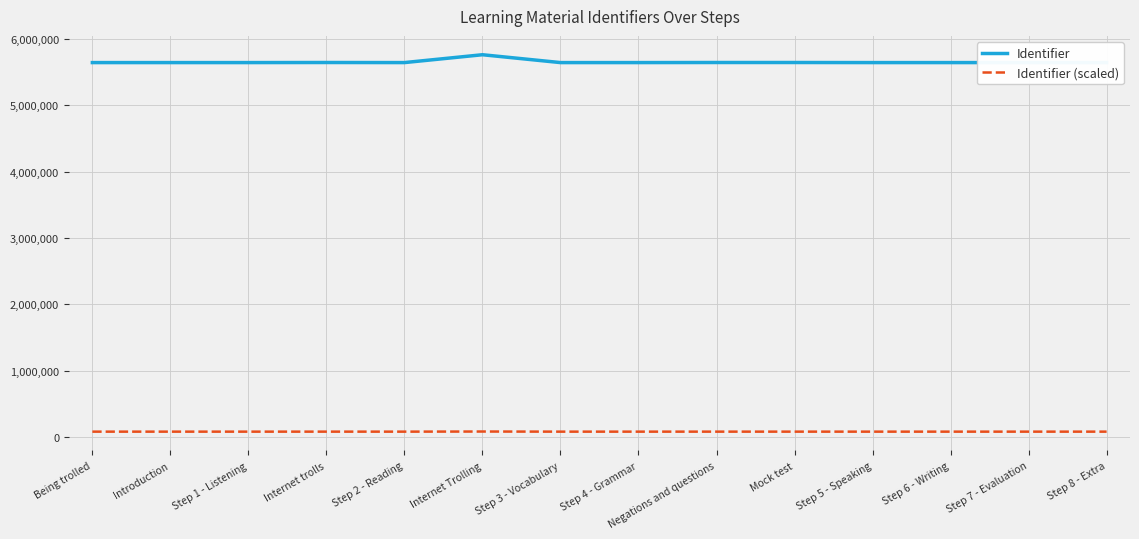

Which series has the largest range (max minus min)?

Identifier